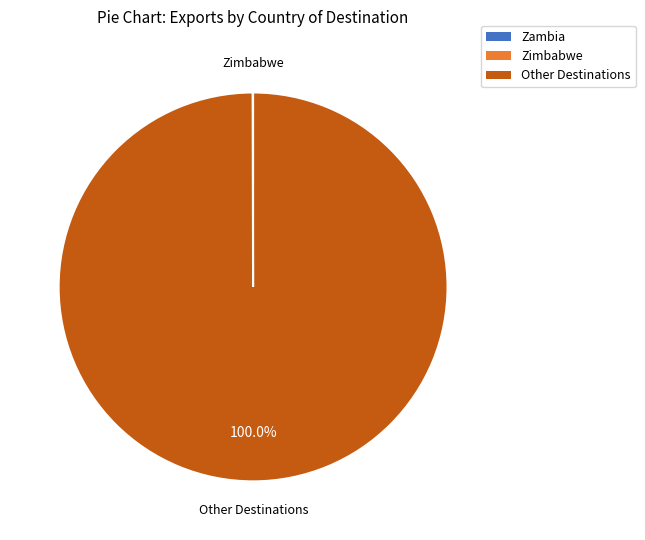

Is there any slice that represents more than half of the pie?

Yes